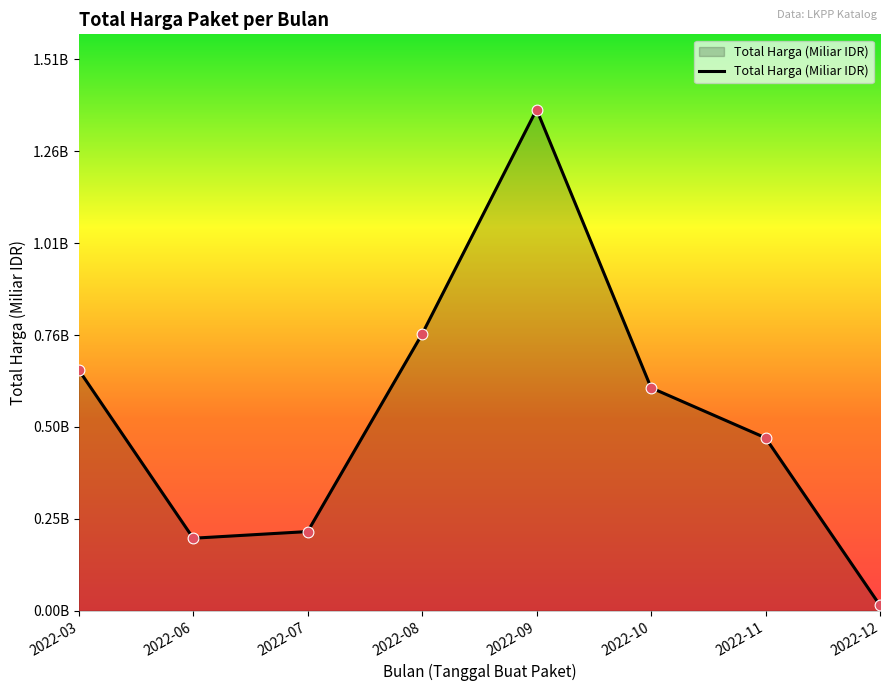

What is the change in value from 2022-06 to 2022-11?

+0.3